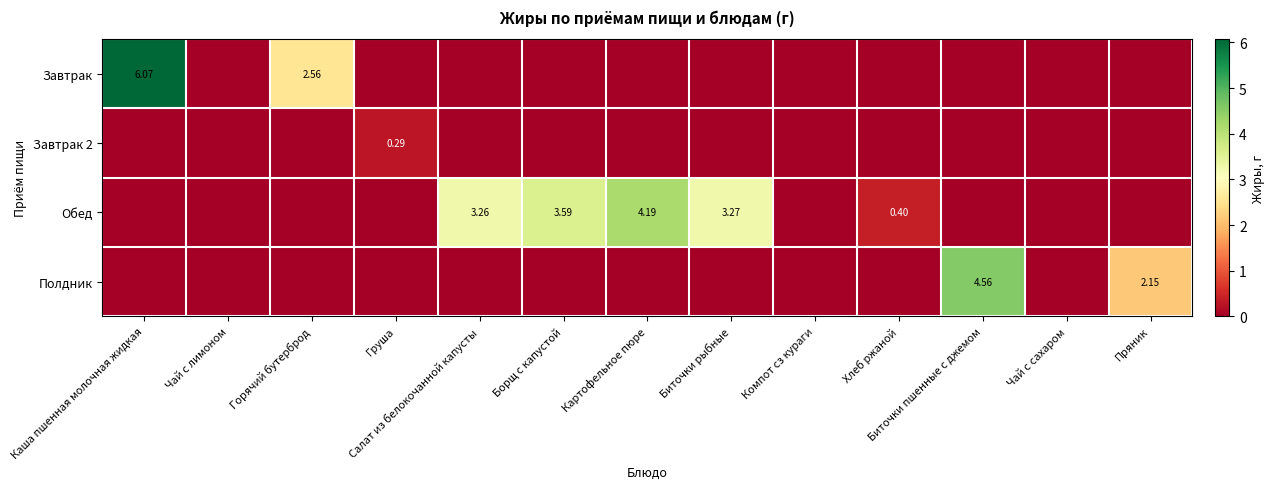

What is the difference between the highest and lowest values at Биточки пшенные с джемом?

4.6